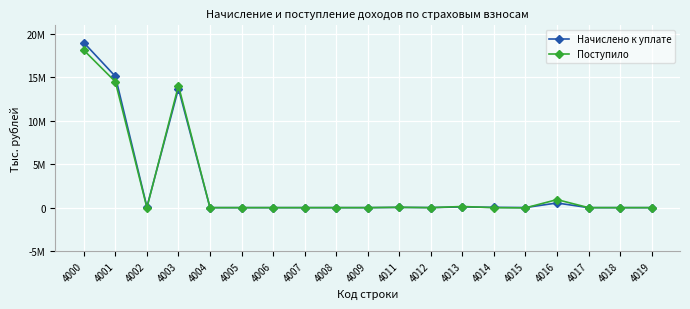

True or false: Начислено к уплате and Поступило intersect in this chart.

True